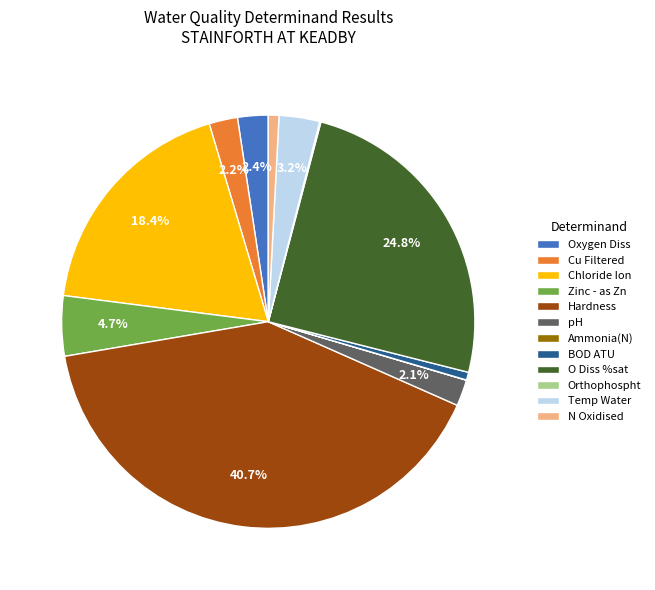

Does Chloride Ion represent more than half of the total?

No